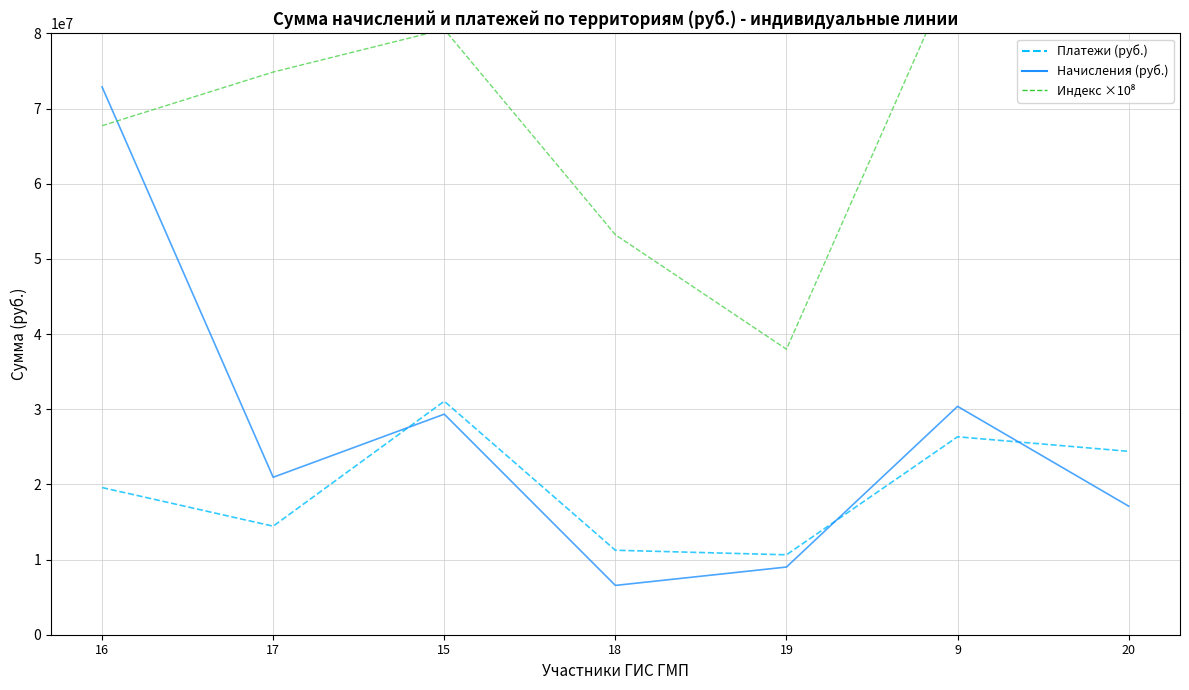

Which series has the largest range (max minus min)?

Сумма начислений